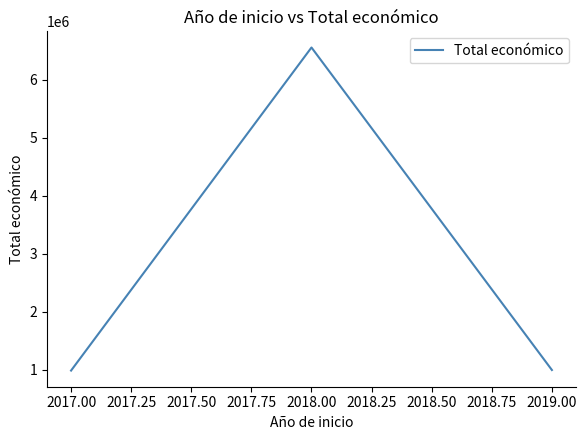

What is the smallest value displayed?

990164